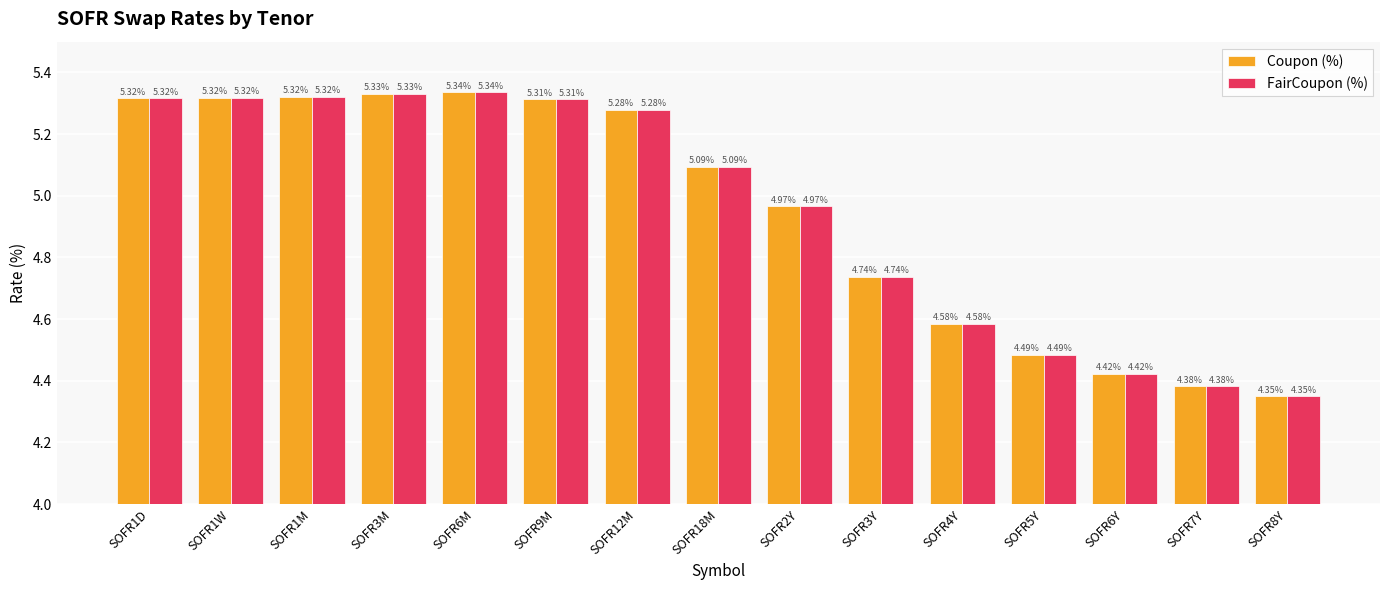

How many series are shown in this chart?

2